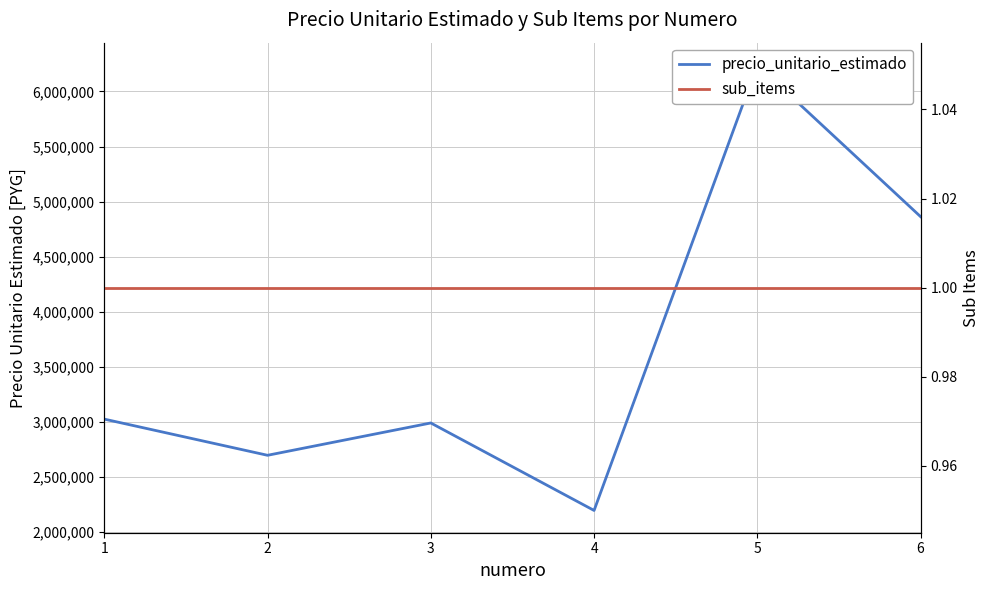

The value of sub_items at 2 is 1. True or false?

True